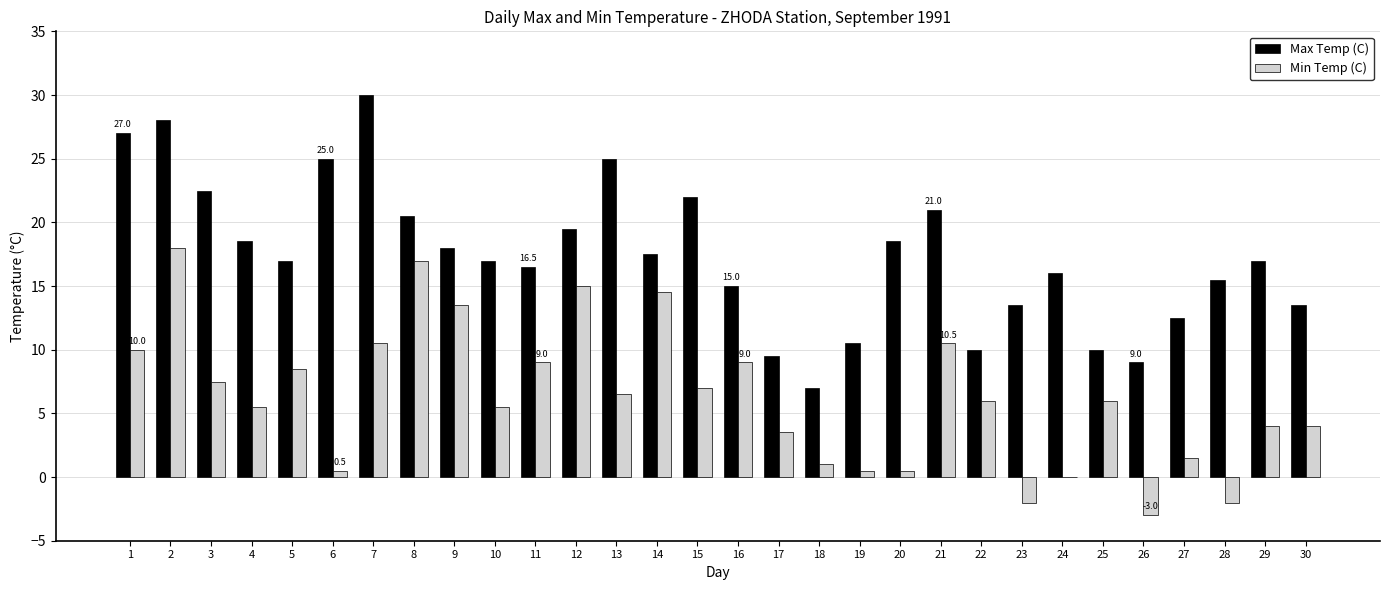

Reading left to right, what are all the values shown in this chart?

Max Temp (C): 27.0	28.0	22.5	18.5	17.0	25.0	30.0	20.5	18.0	17.0	16.5	19.5	25.0	17.5	22.0	15.0	9.5	7.0	10.5	18.5	21.0	10.0	13.5	16.0	10.0	9.0	12.5	15.5	17.0	13.5
Min Temp (C): 10.0	18.0	7.5	5.5	8.5	0.5	10.5	17.0	13.5	5.5	9.0	15.0	6.5	14.5	7.0	9.0	3.5	1.0	0.5	0.5	10.5	6.0	-2.0	0.0	6.0	-3.0	1.5	-2.0	4.0	4.0